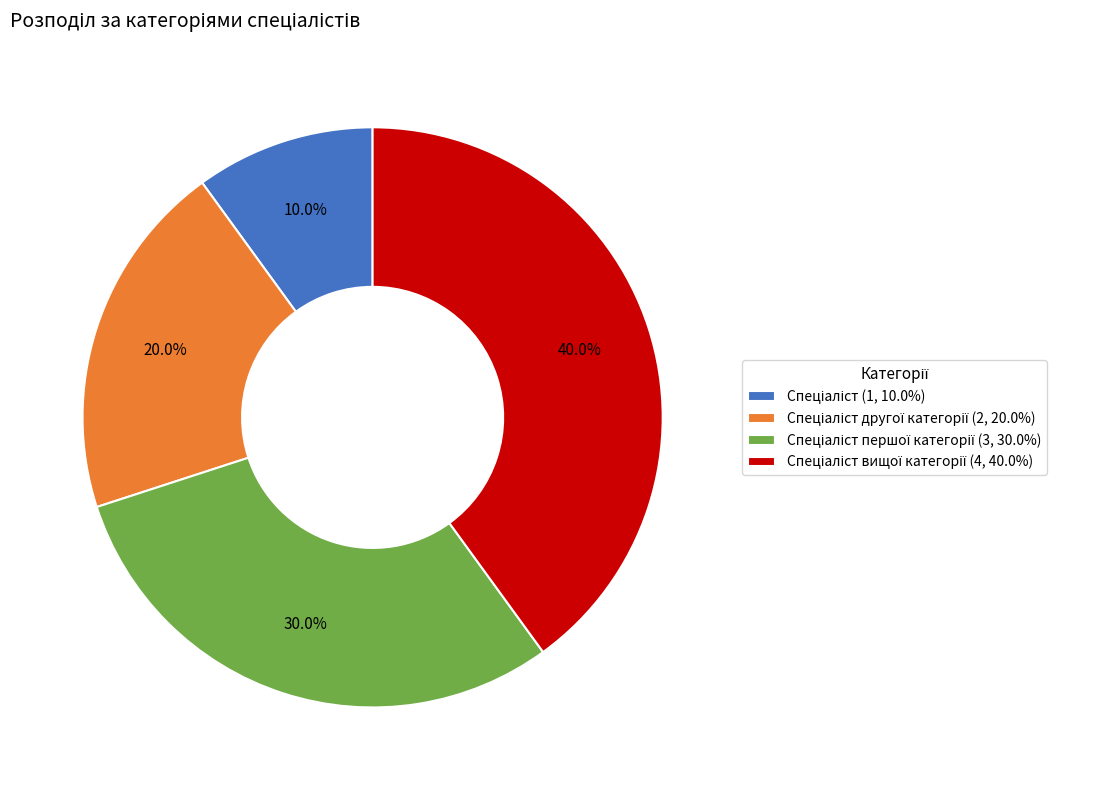

Is there any slice that represents more than half of the pie?

No